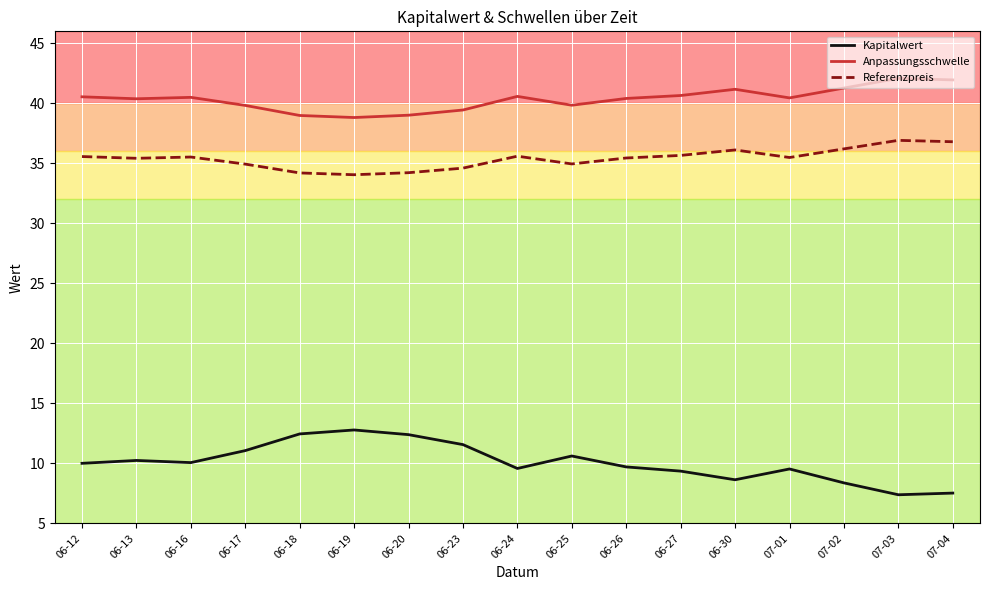

True or false: Anpassungsschwelle and Kapitalwert cross at least once.

False